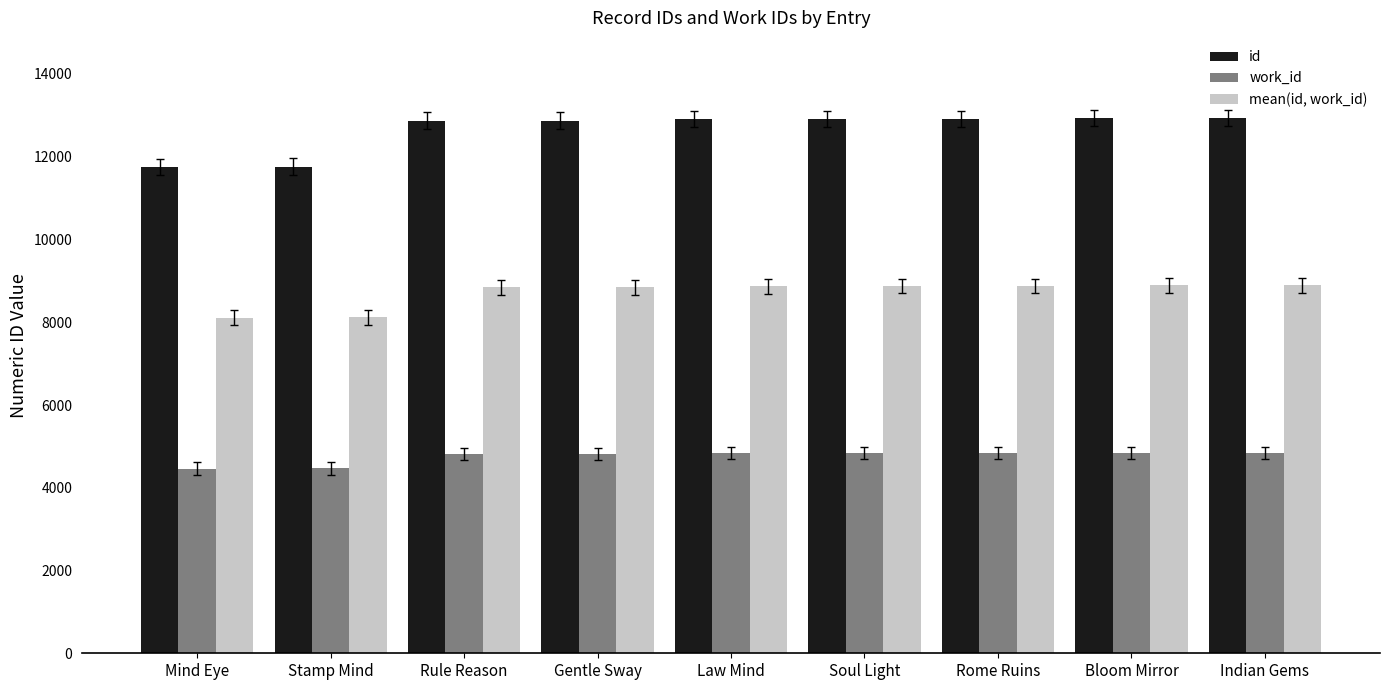

How many series are shown in this chart?

3